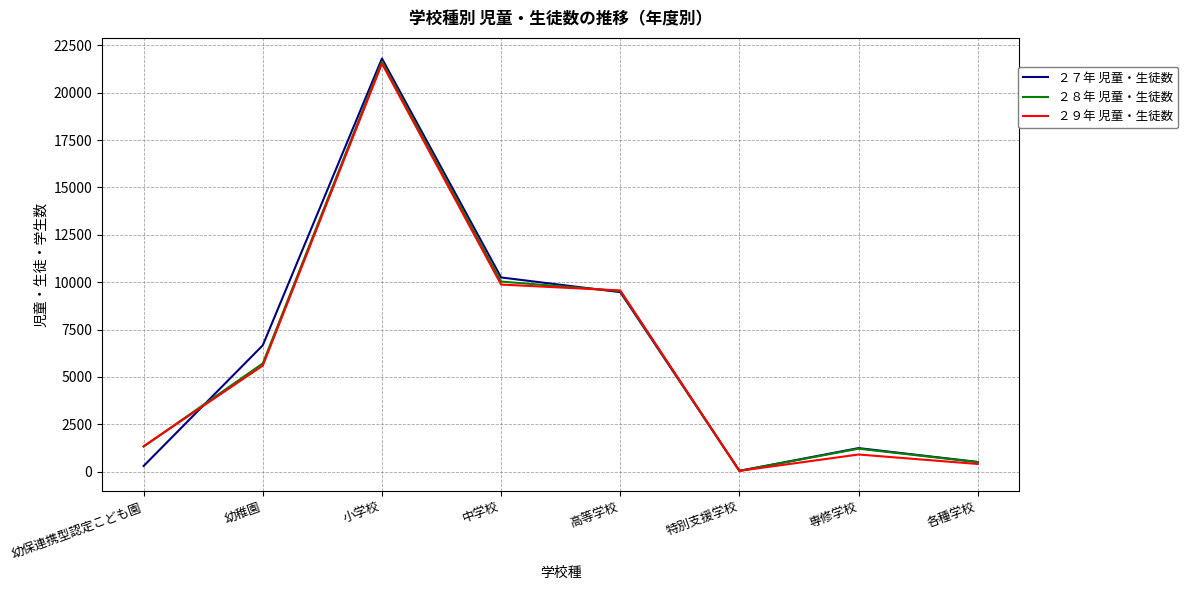

What is the sum of all ２８年 児童・生徒数 values?

49997